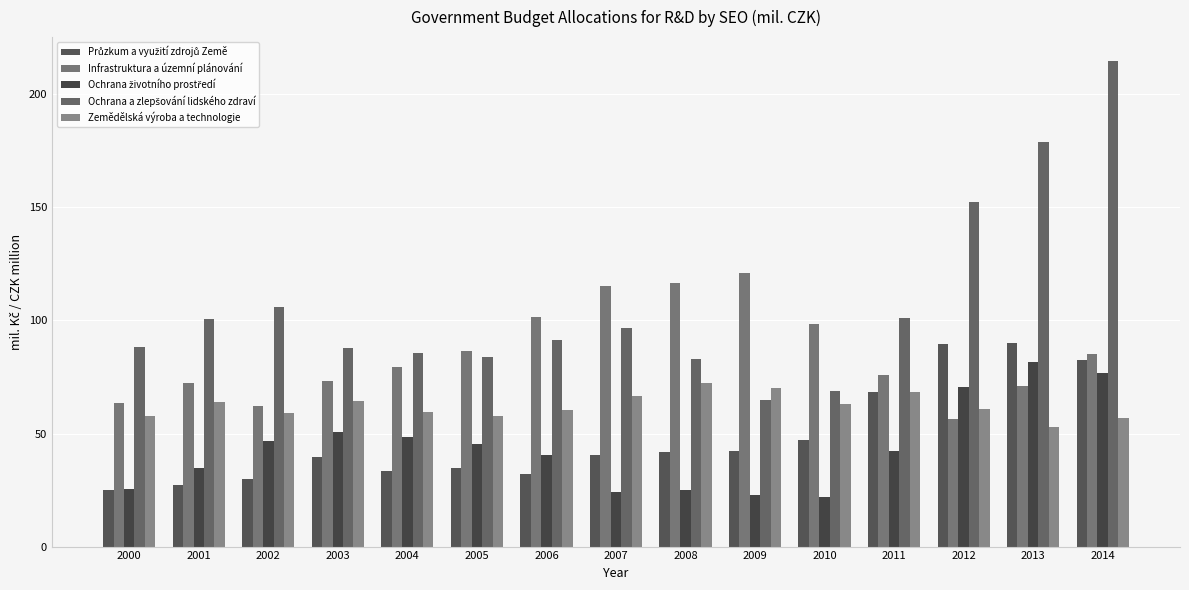

Which has a higher value, 2009 or 2004?

2009